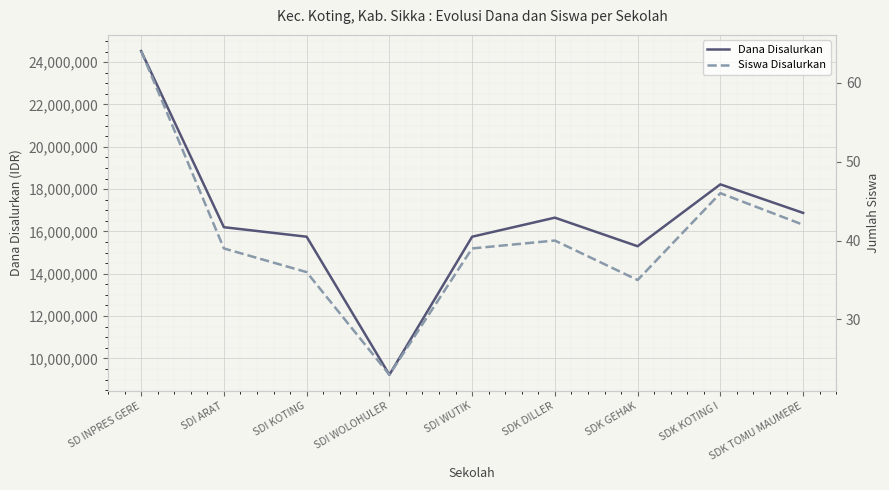

What is the sum of all Dana Disalurkan values?

148500000